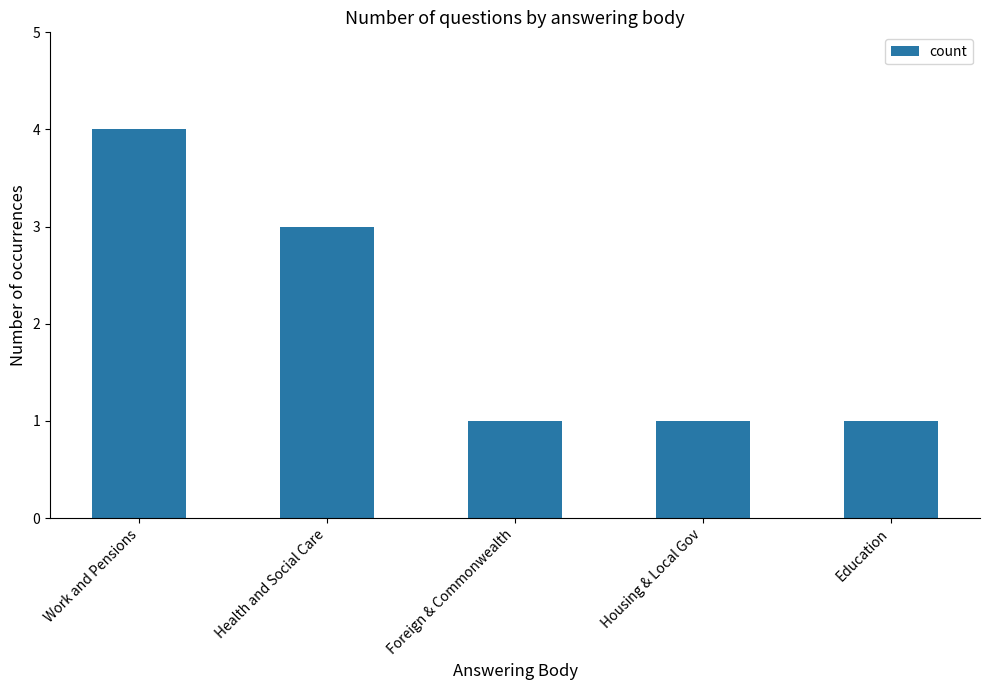

What is the greatest value displayed?

4